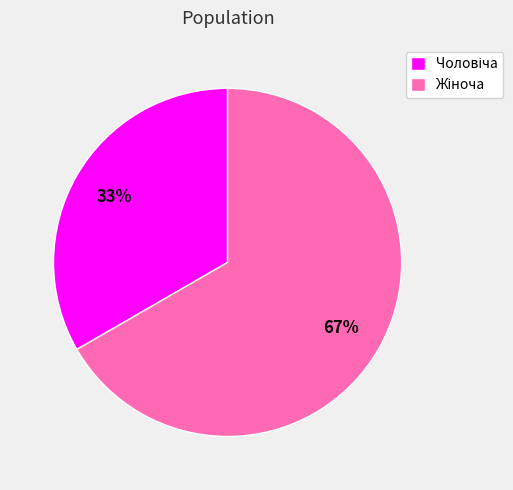

Does any single category account for the majority?

Yes